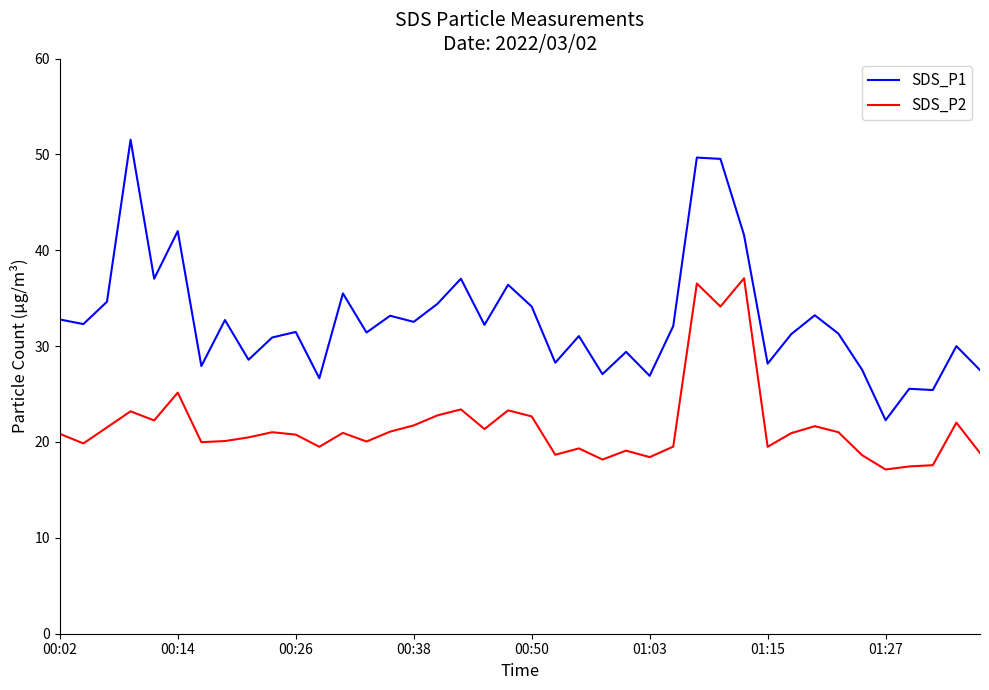

Which series has the largest range (max minus min)?

SDS_P1